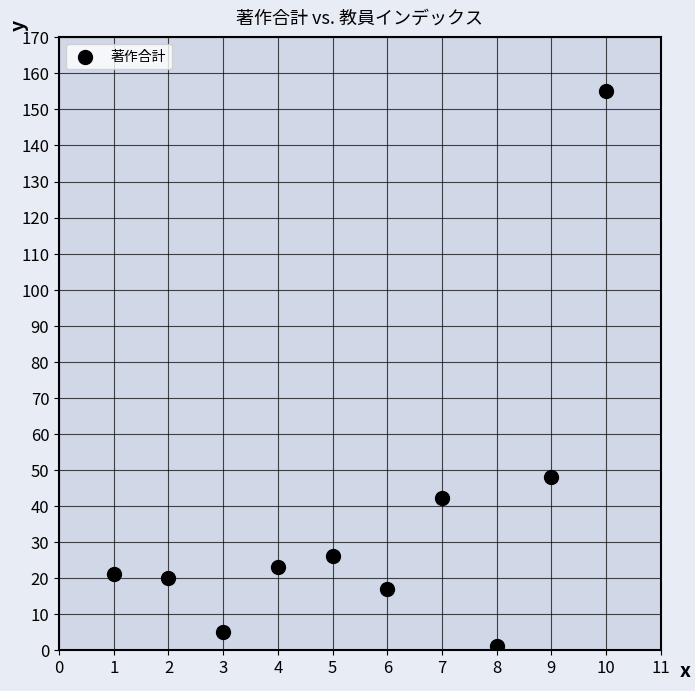

What Y value in the scatter plot is closest to 78?

48